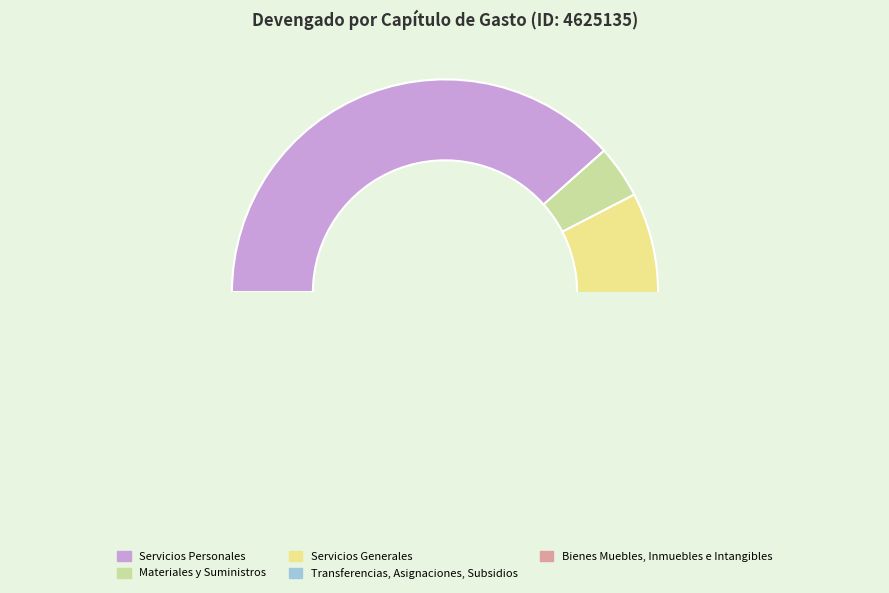

What is the change in value from Transferencias, Asignaciones, Subsidios to Bienes Muebles, Inmuebles e Intangibles?

-53003456